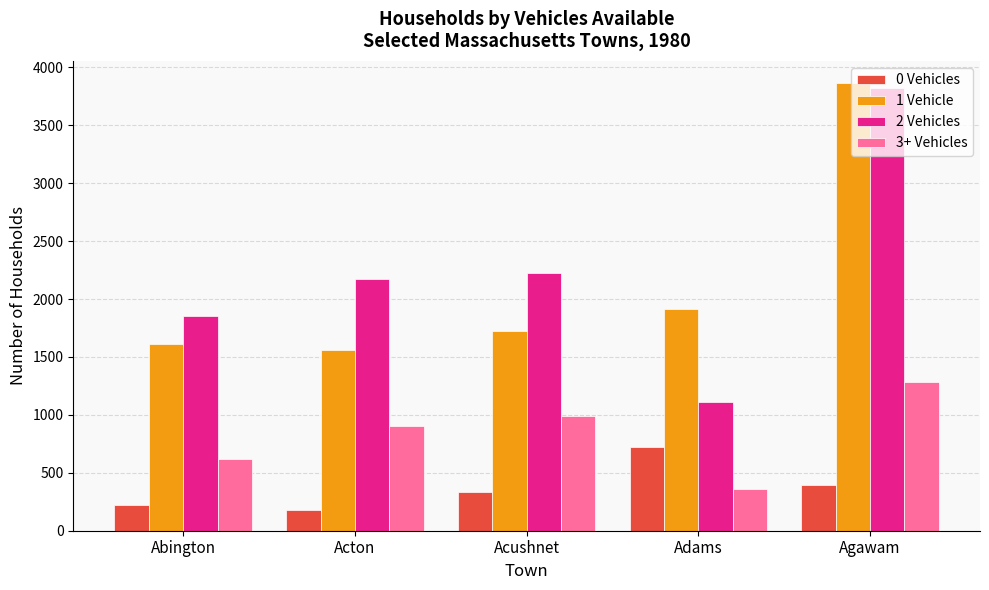

What is the difference between the highest and lowest values at Acushnet?

1893